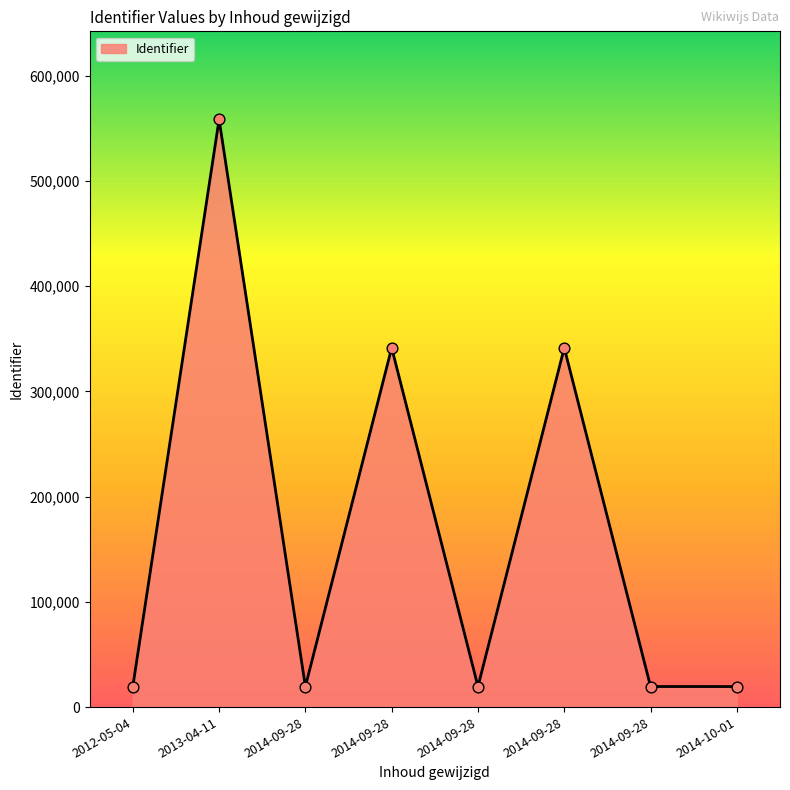

Between 2014-09-28 and 2014-10-01, which is larger?

2014-09-28